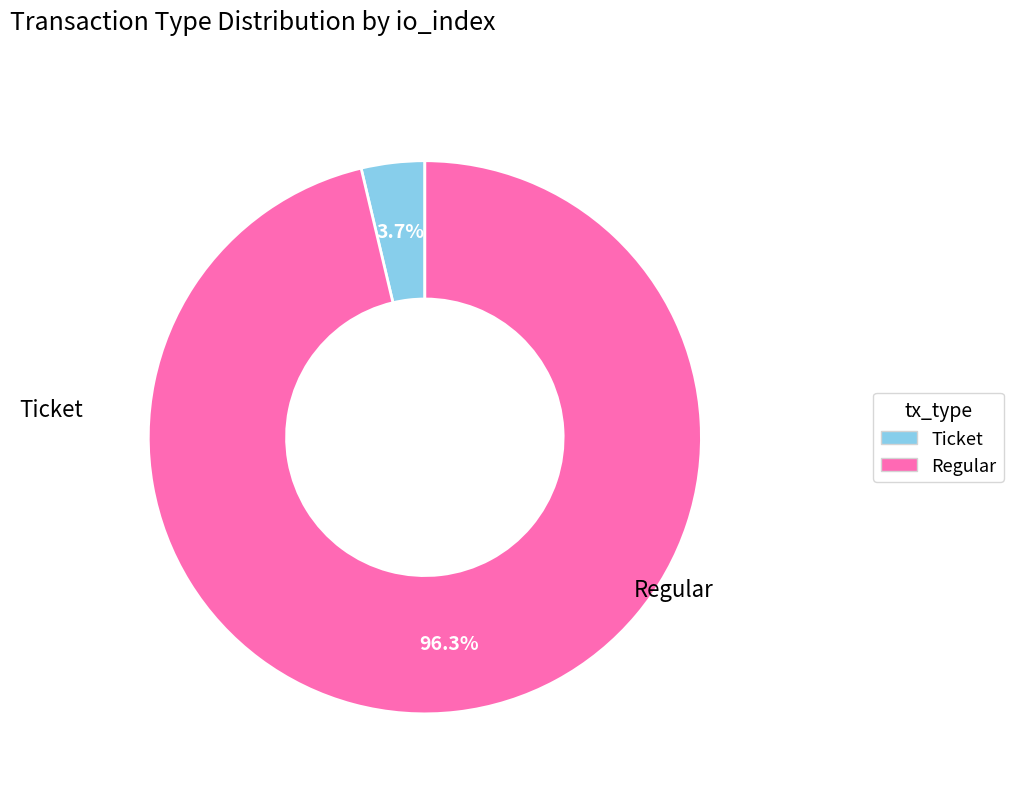

How many segments does this pie chart have?

2